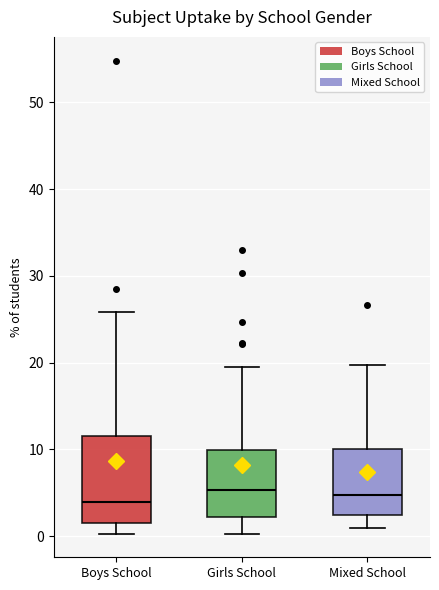

Where does the lower whisker of the box for Boys School end on the y-axis? The values are not printed on the chart, so give them approximately, as read against the axis.

0